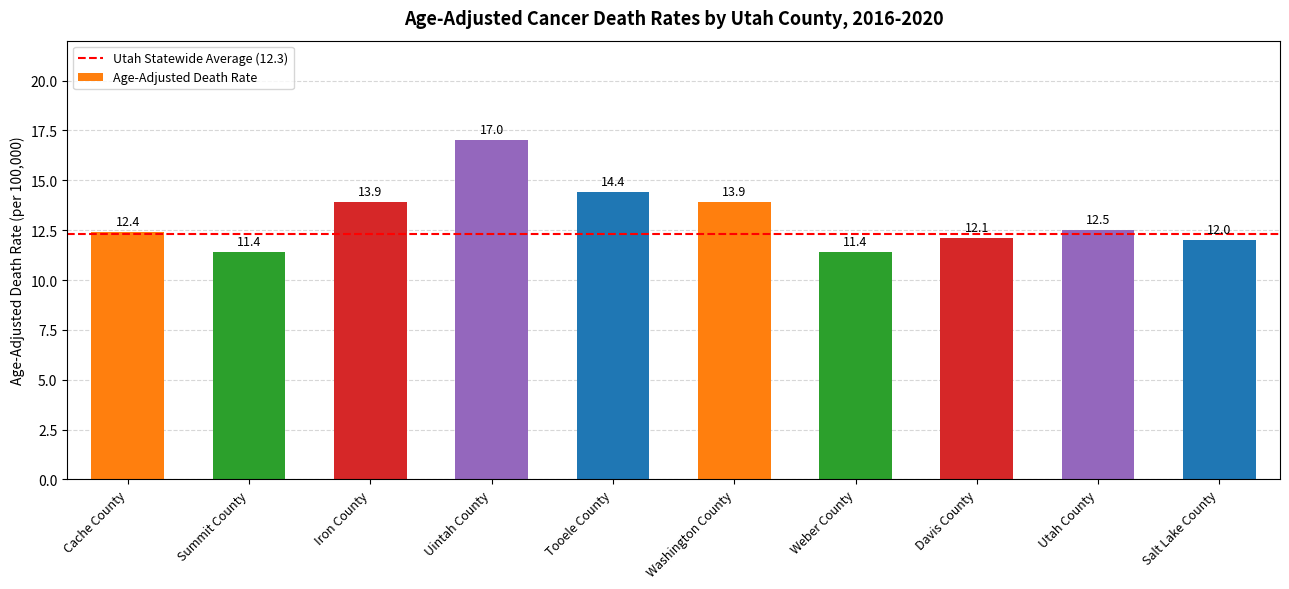

At which category does the chart reach its peak across all series?

Uintah County